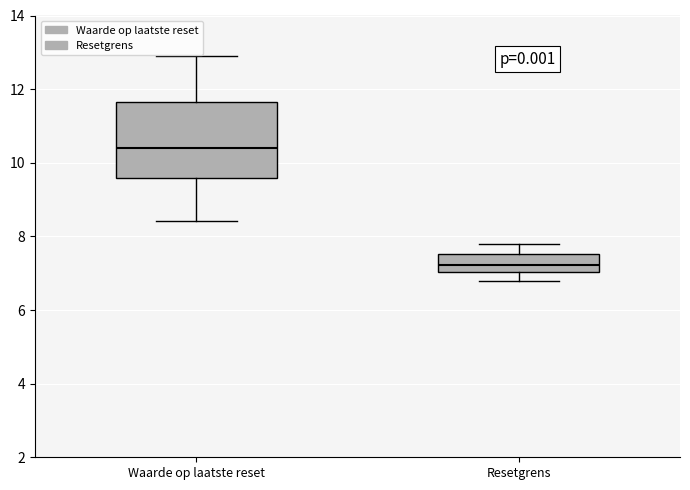

Where does the median line of the box for Resetgrens sit on the y-axis? The values are not printed on the chart, so give them approximately, as read against the axis.

7.2